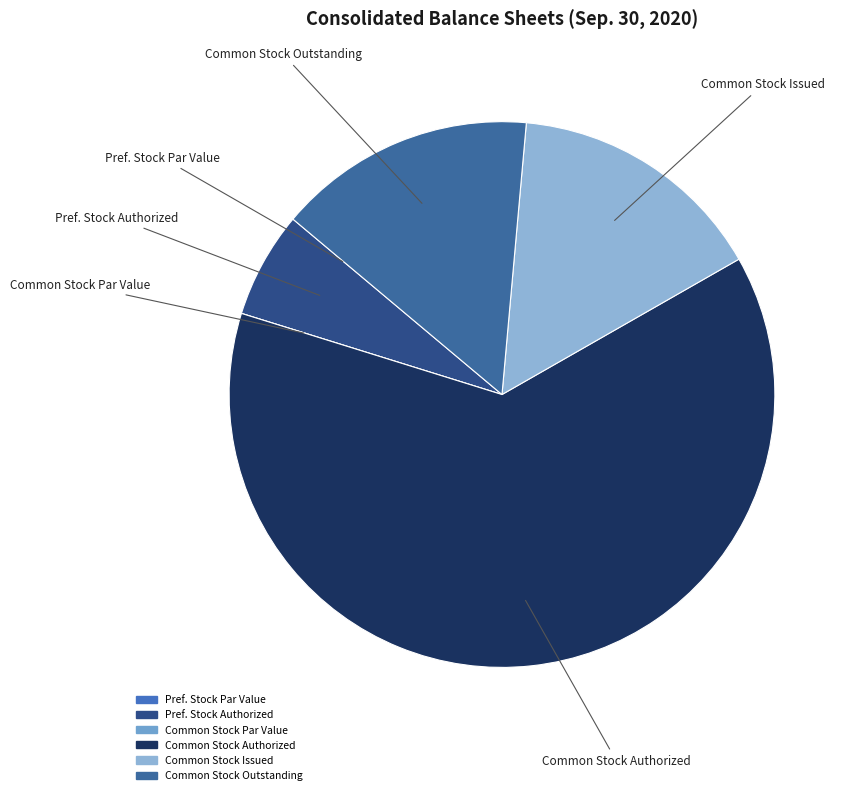

To the nearest percent, what is the difference between the largest and smallest slice percentages?

63%